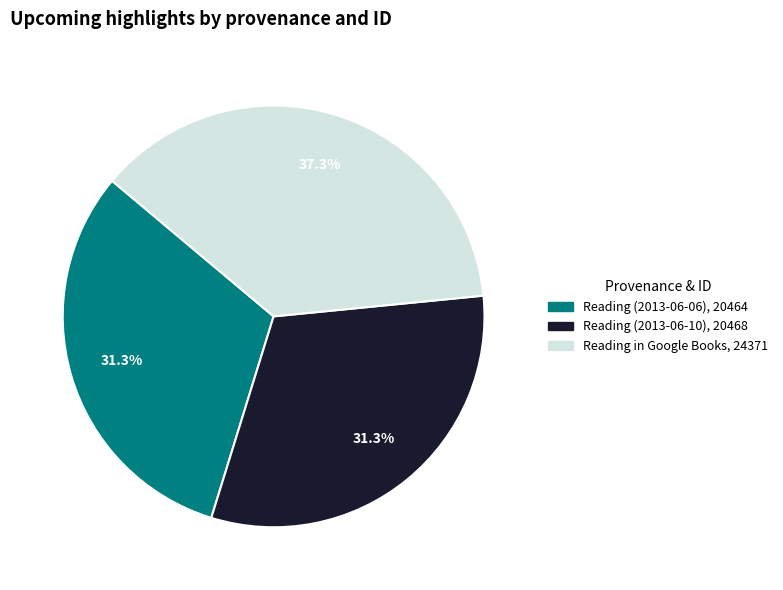

Is there a majority slice in this chart?

No